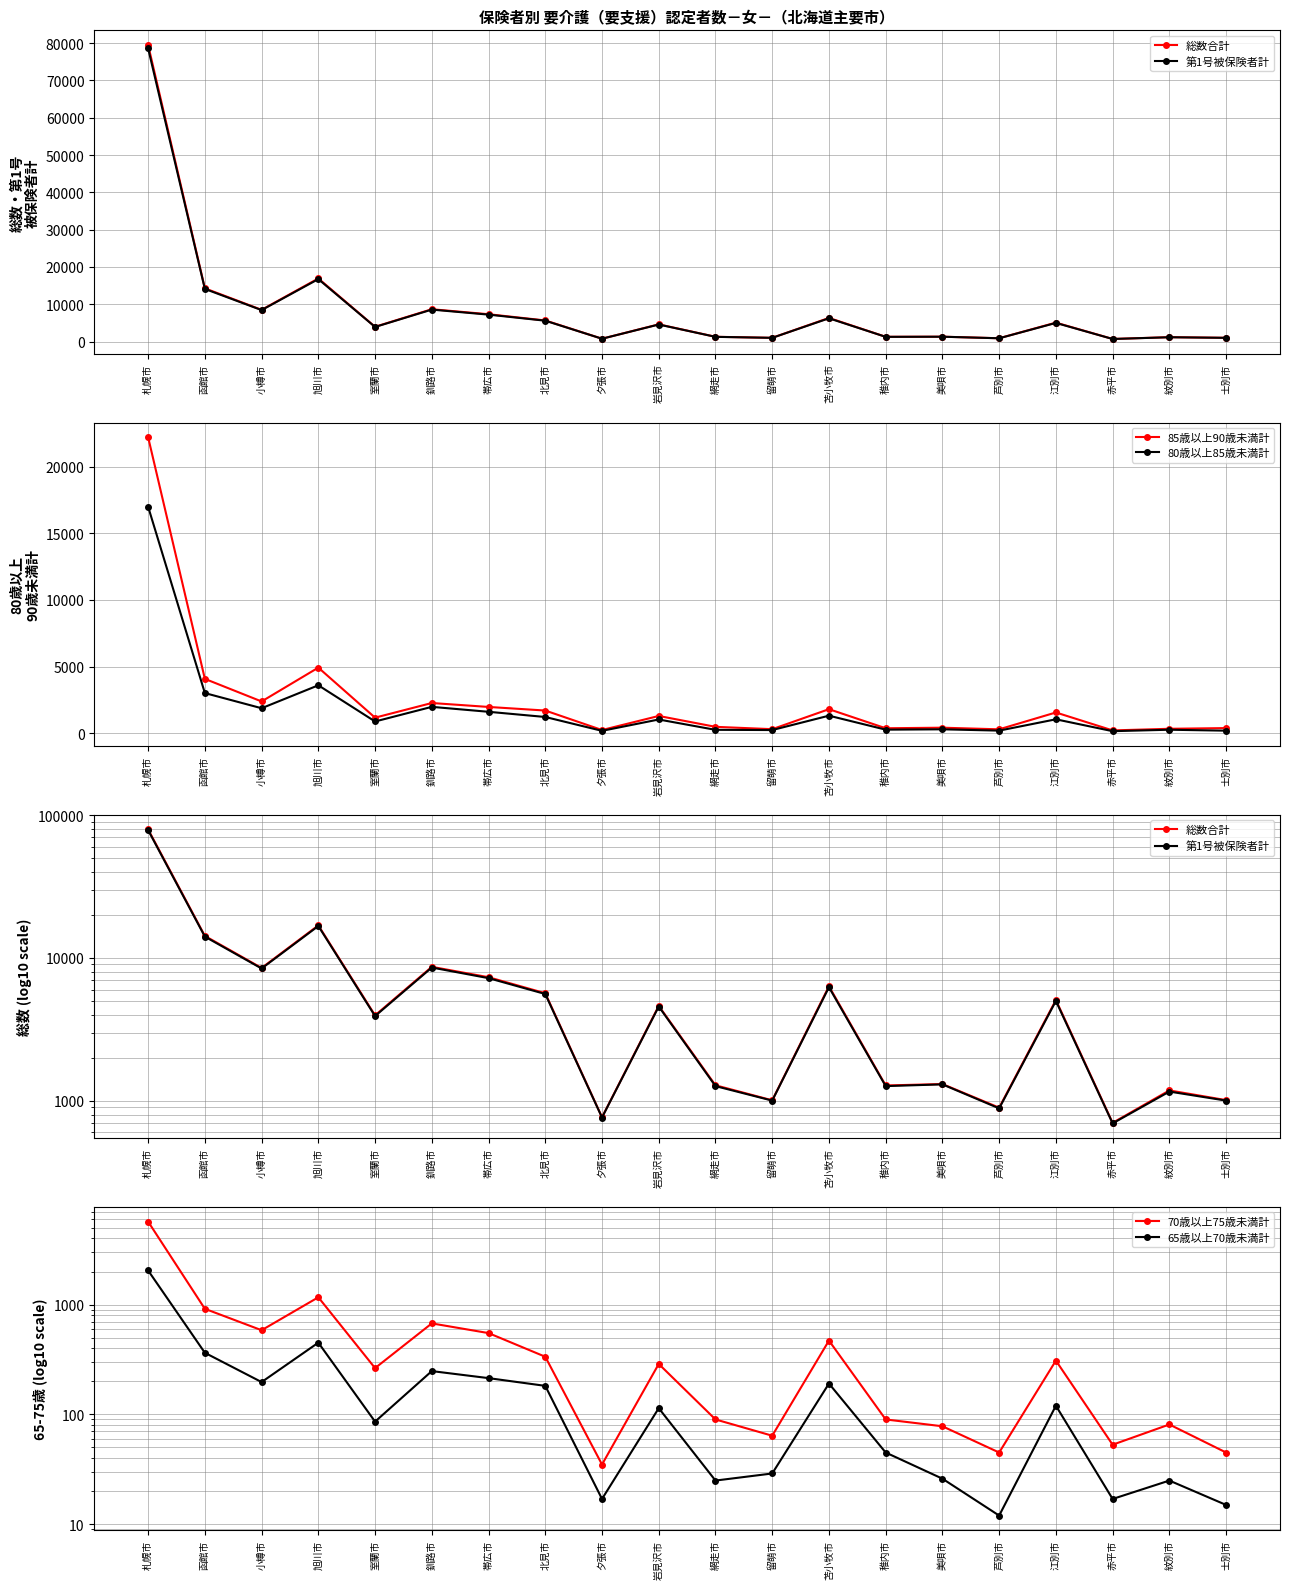

Is it true that 65歳以上70歳未満計 equals 326 at 北見市?

False